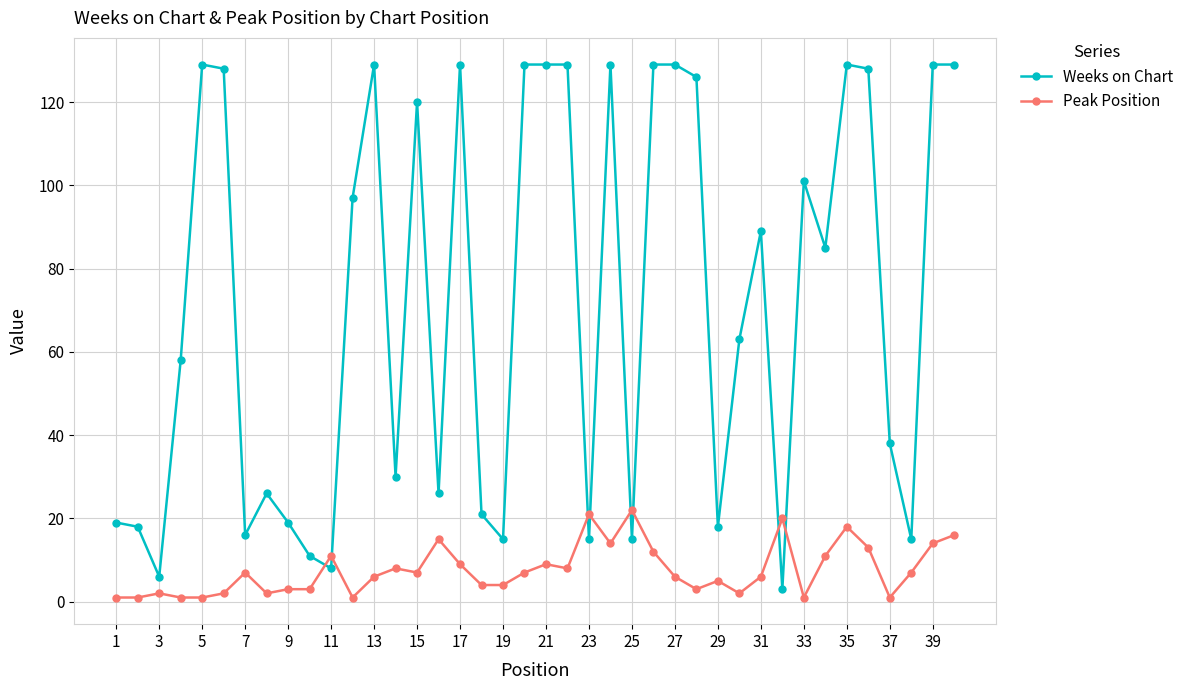

List the series in order of their peak value, lowest first.

Peak Position, Weeks on Chart